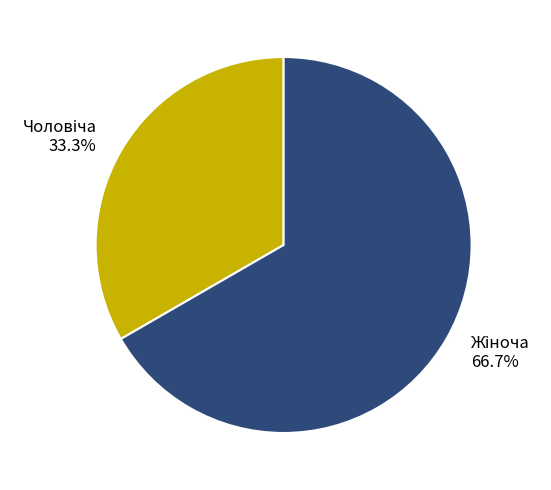

Rank the categories by value from lowest to highest.

Чоловіча, Жіноча